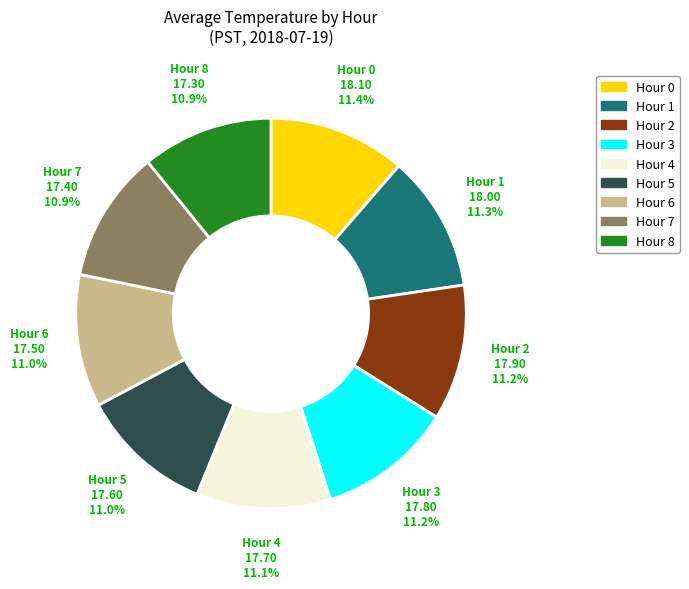

Is Hour 1 the majority of the pie?

No